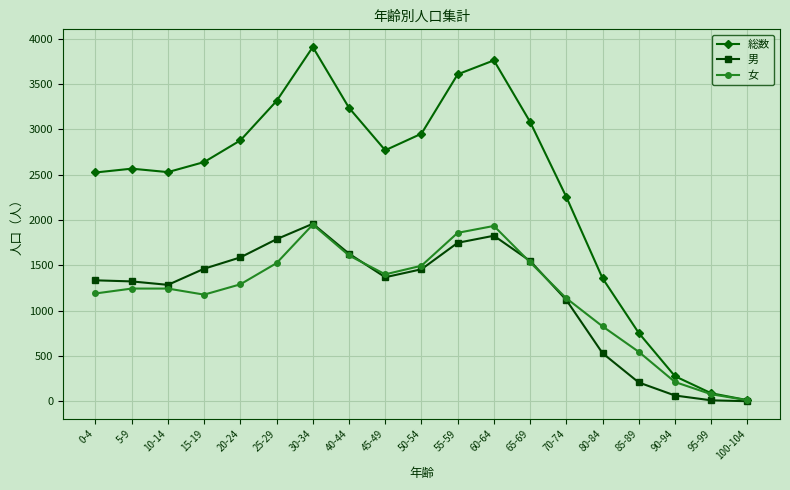

Does the chart have visible grid lines?

Yes